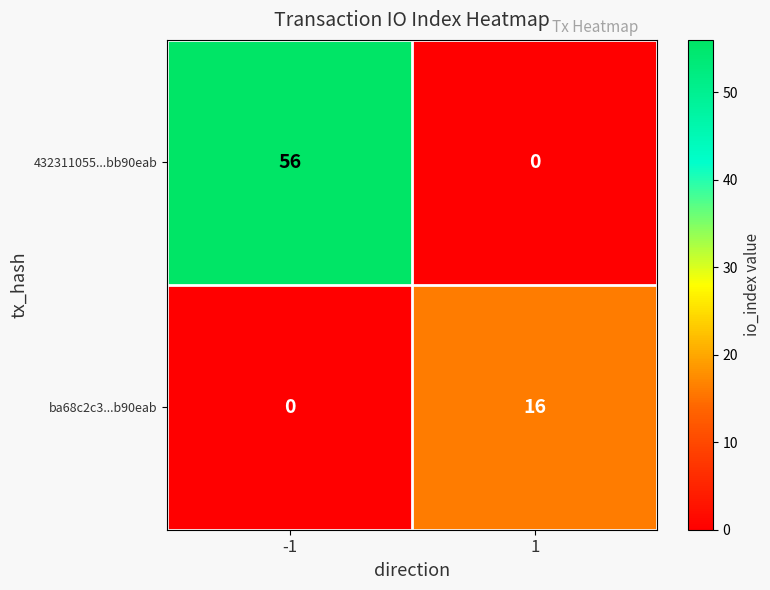

What is the maximum value for ba68c2c3...b90eab?

16